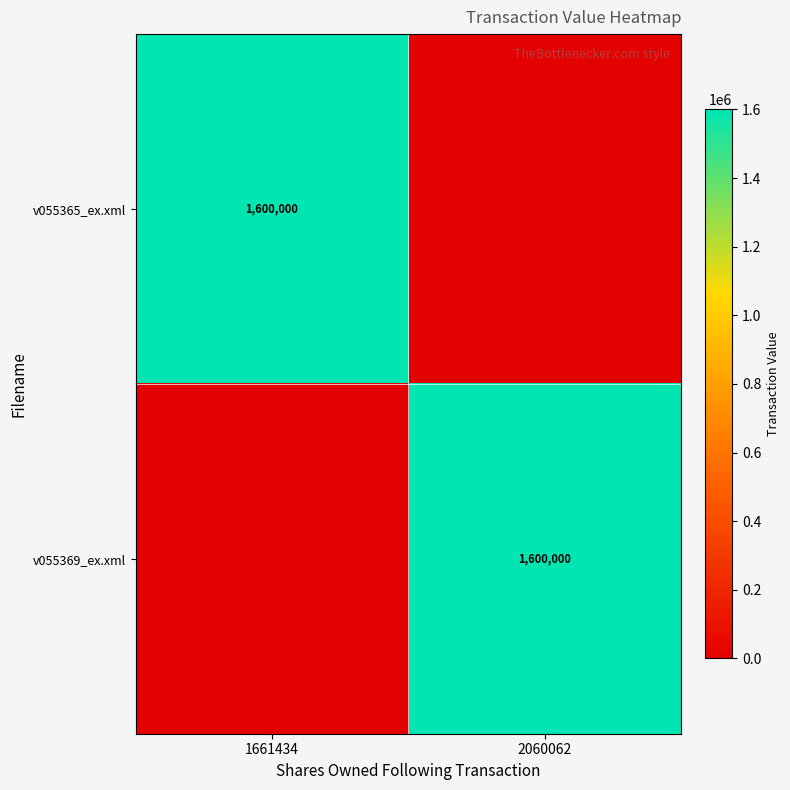

True or false: v055369_ex.xml has a value of 1600000 at 2060062.

True